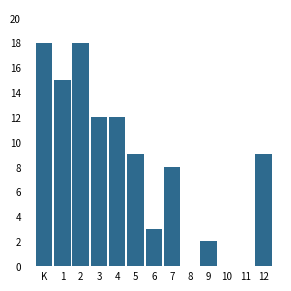

Reading left to right, extract all data points from this chart.

K=18	1=15	2=18	3=12	4=12	5=9	6=3	7=8	8=0	9=2	10=0	11=0	12=9